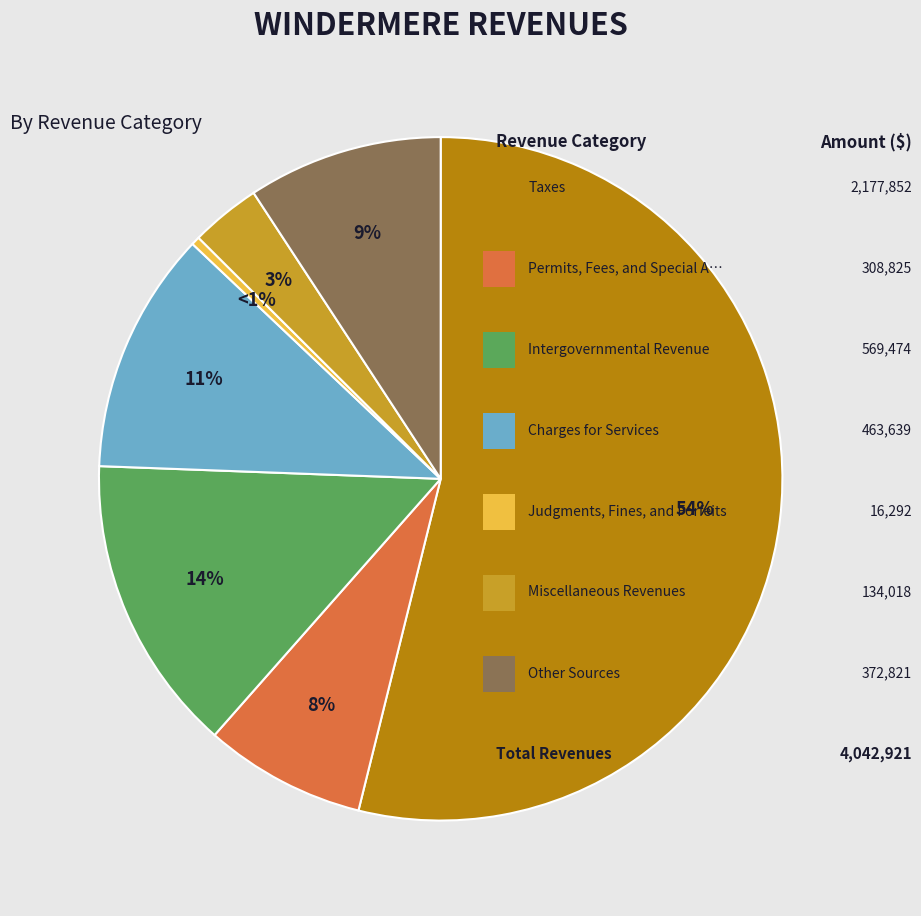

Combined, what portion of the pie is Permits, Fees, and Special Assessments and Miscellaneous Revenues?

11.0%